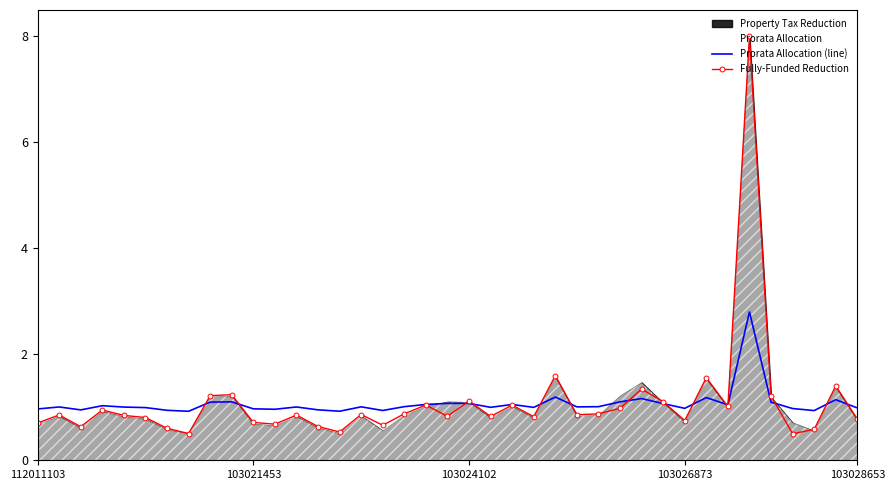

What is the lowest value of the Fully-Funded Reduction series?

0.5